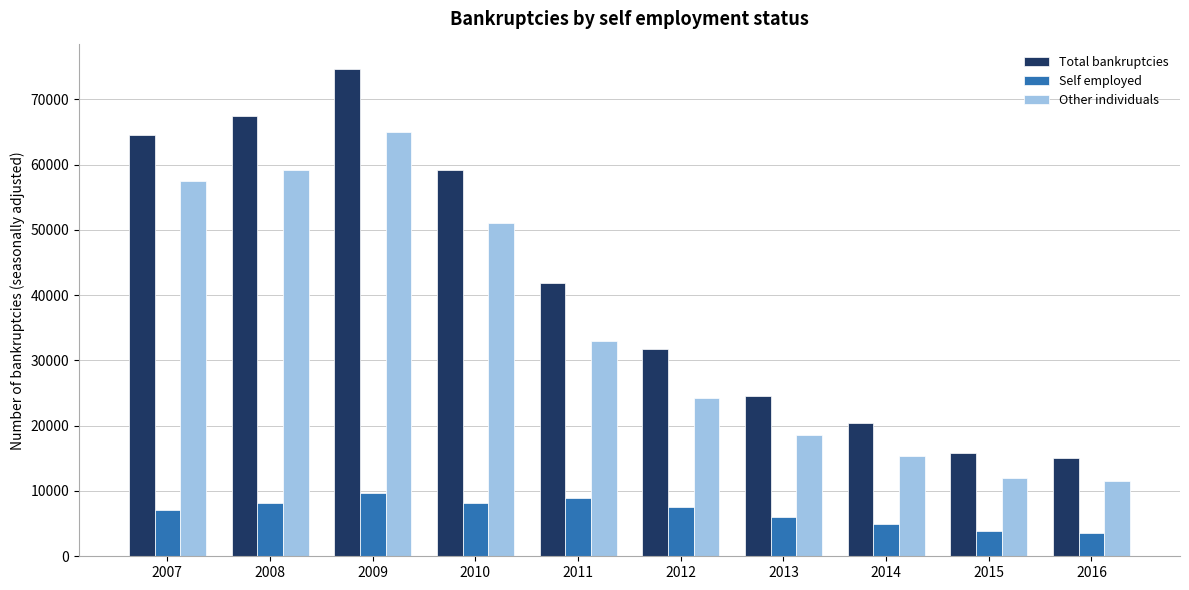

The value of Self employed at 2012 is 3431. True or false?

False